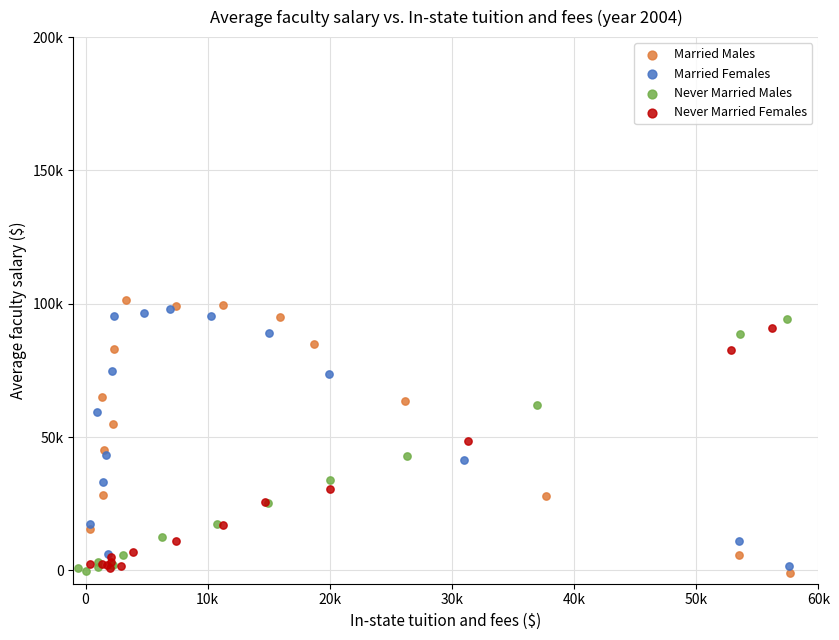

Which series has the largest Y range (max minus min)?

Married Males